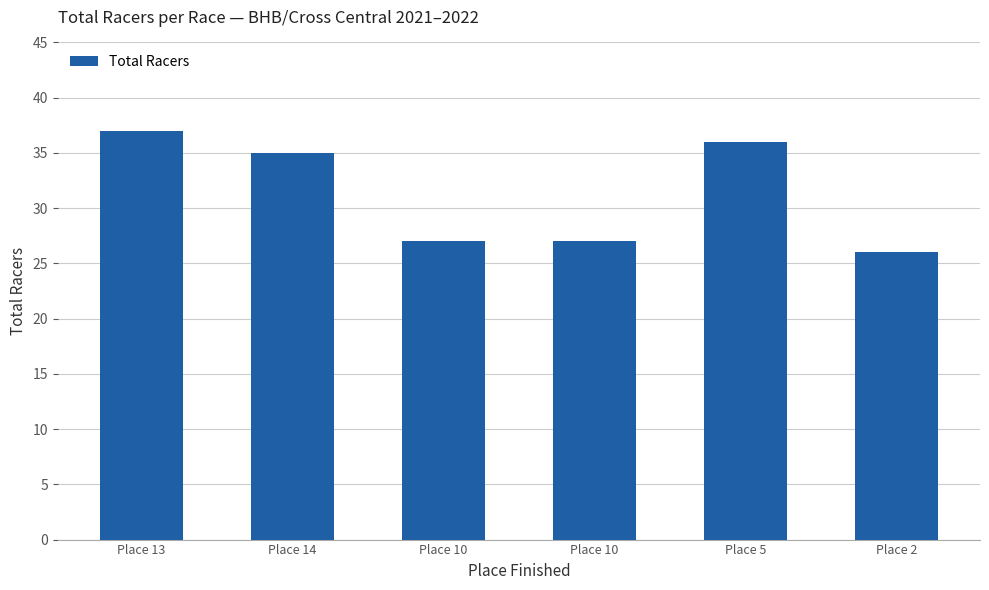

Rank the categories by value from lowest to highest.

Place 2, Place 10, Place 10, Place 14, Place 5, Place 13